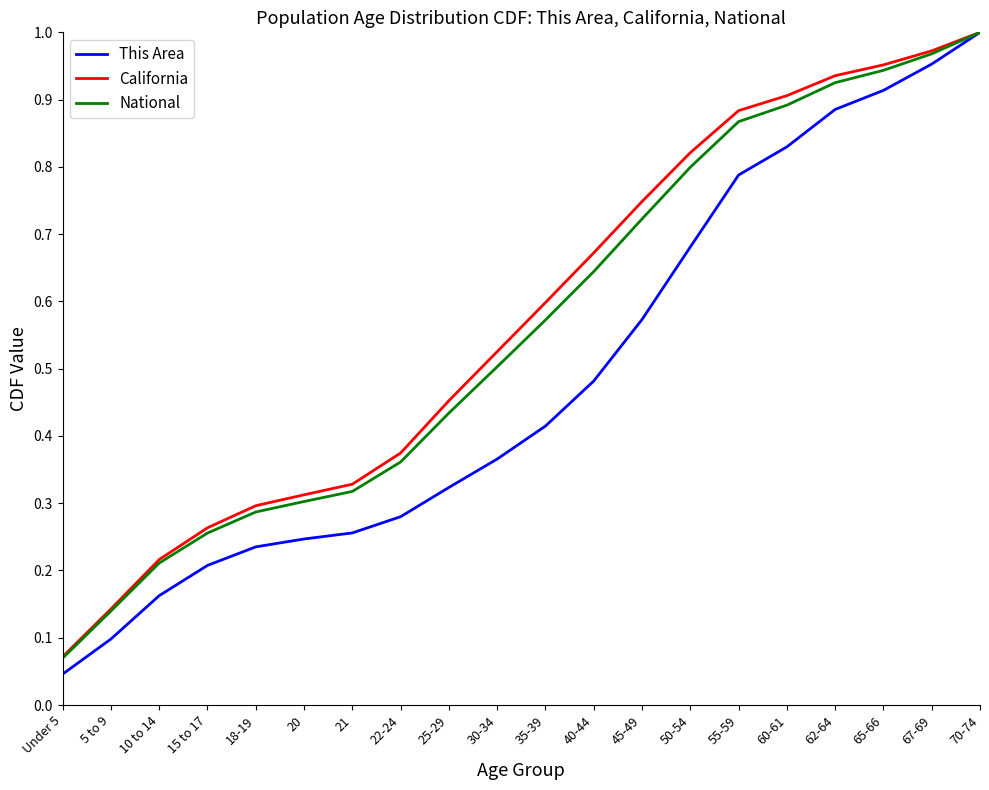

Which label corresponds to the largest value in the chart?

70-74